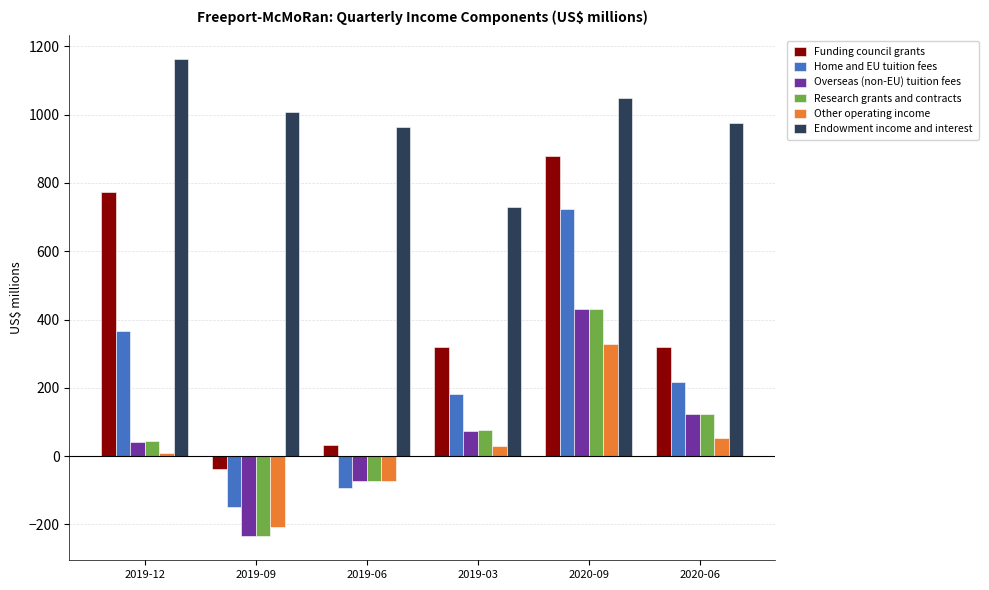

Reading left to right, what are all the values shown in this chart?

Funding council grants: 2019-12=775	2019-09=-38	2019-06=33	2019-03=321	2020-09=880	2020-06=321
Home and EU tuition fees: 2019-12=366	2019-09=-149	2019-06=-94	2019-03=183	2020-09=723	2020-06=217
Overseas (non-EU) tuition fees: 2019-12=42	2019-09=-235	2019-06=-74	2019-03=75	2020-09=432	2020-06=124
Research grants and contracts: 2019-12=43	2019-09=-234	2019-06=-74	2019-03=76	2020-09=432	2020-06=124
Other operating income: 2019-12=9	2019-09=-207	2019-06=-72	2019-03=31	2020-09=329	2020-06=53
Endowment income and interest: 2019-12=1162	2019-09=1007	2019-06=964	2019-03=731	2020-09=1049	2020-06=977